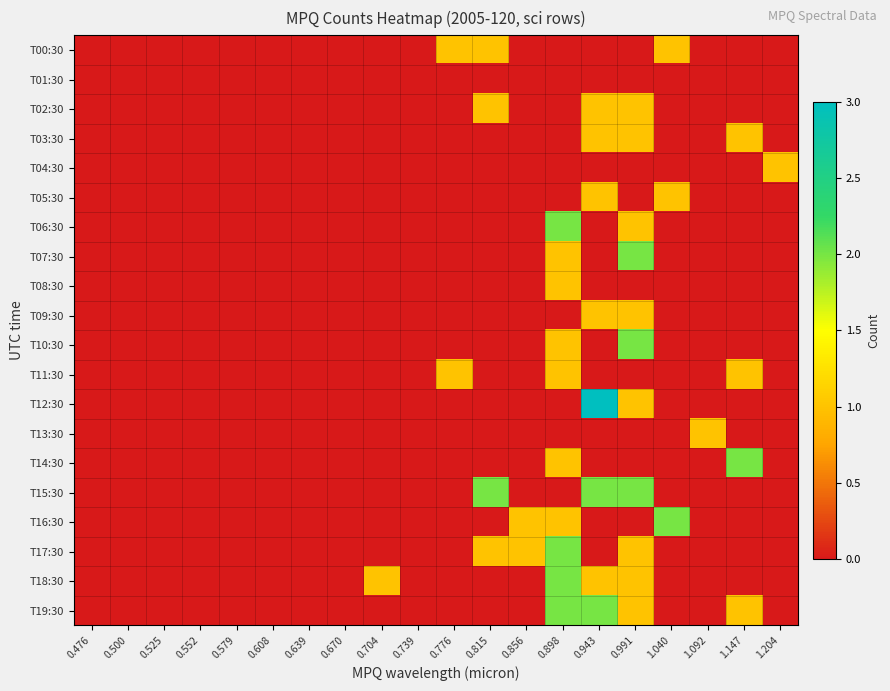

At which category is the sum across all series the highest?

0.898